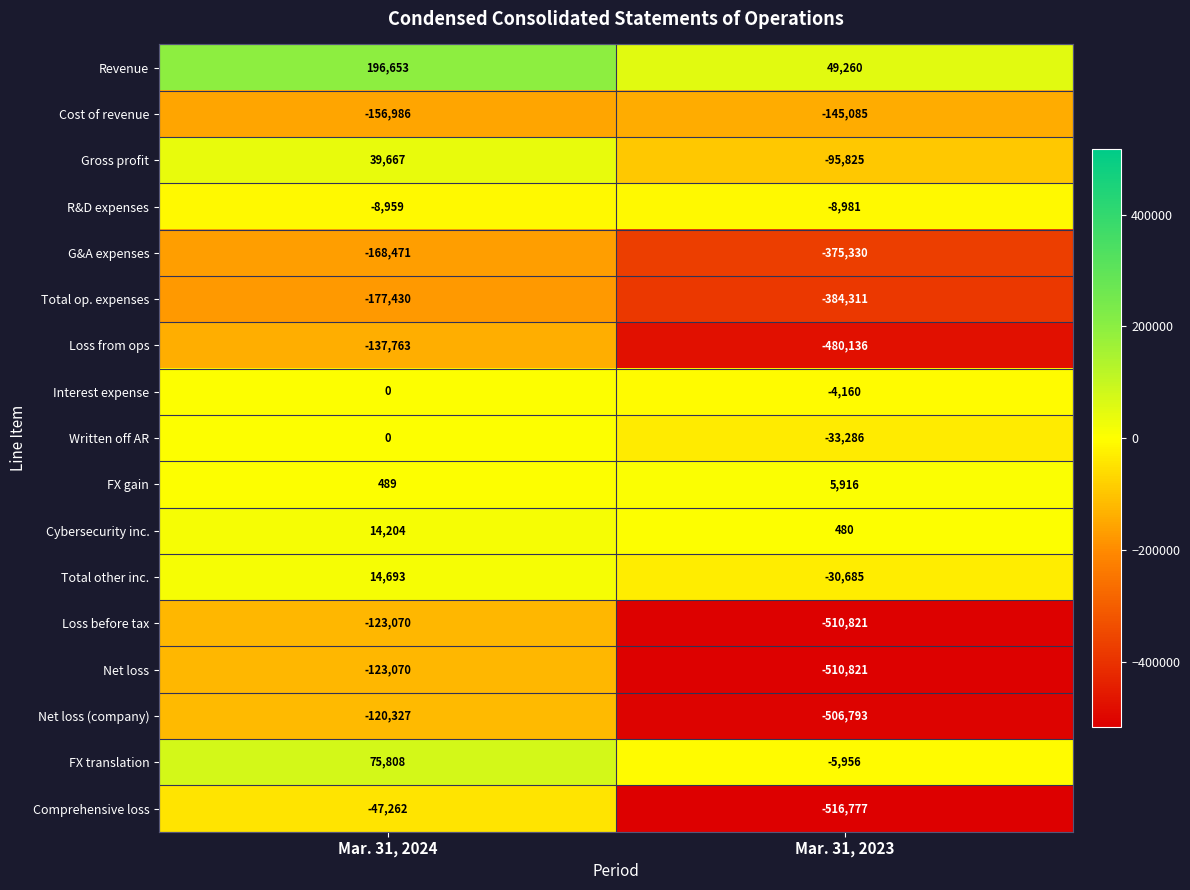

Which category has the lowest value in the Net loss series?

Mar. 31, 2023